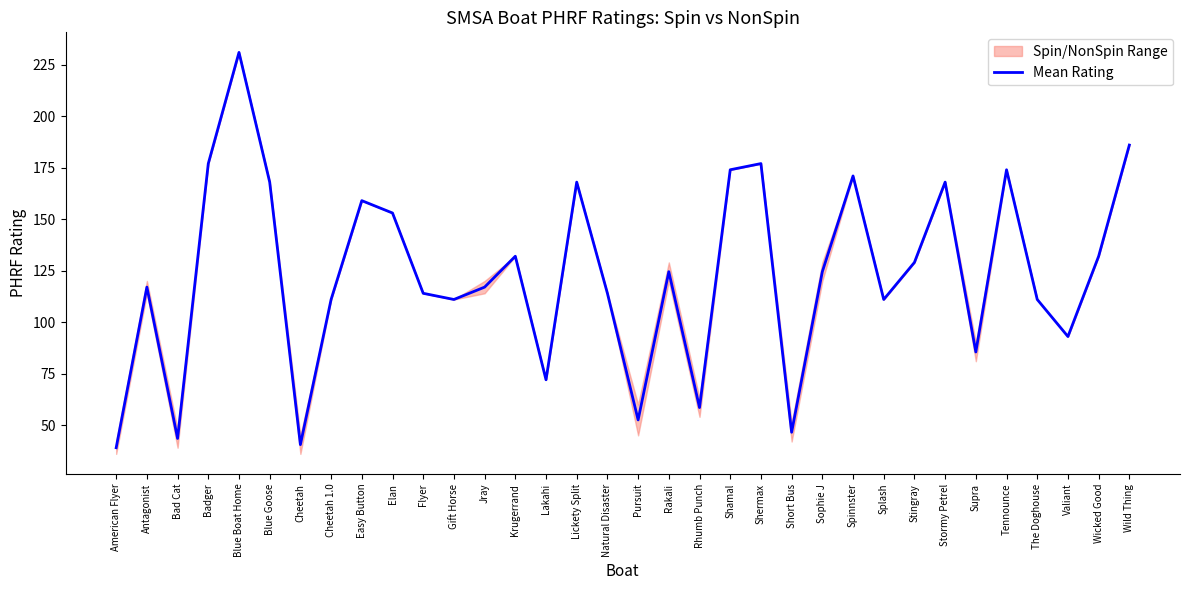

How many lines are shown in the chart?

1